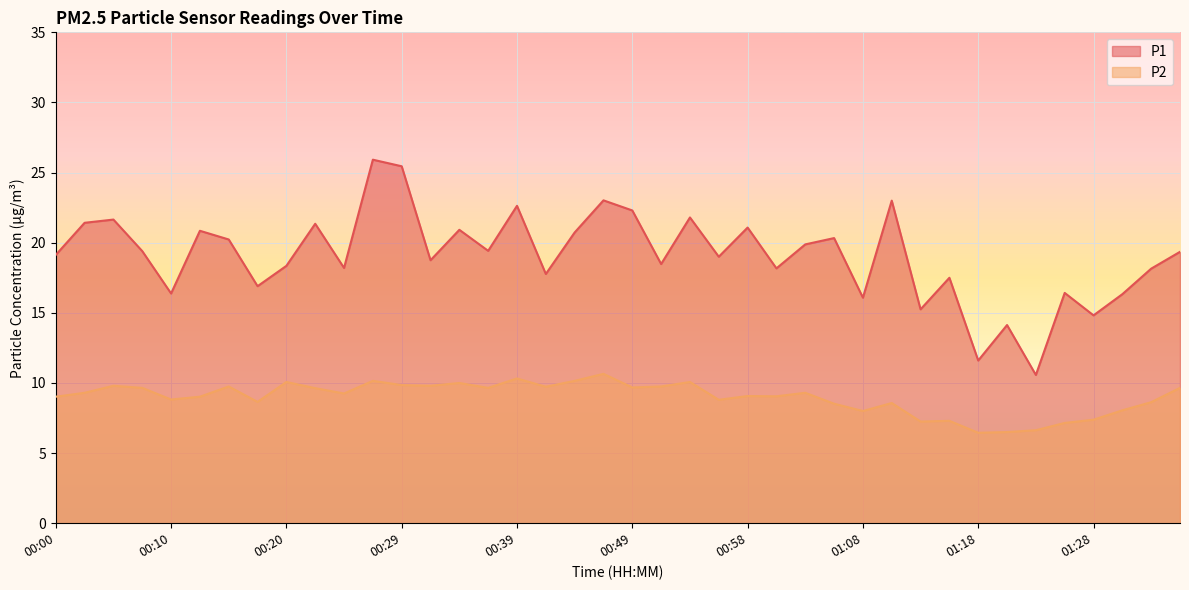

At which category is the sum across all series the highest?

00:27